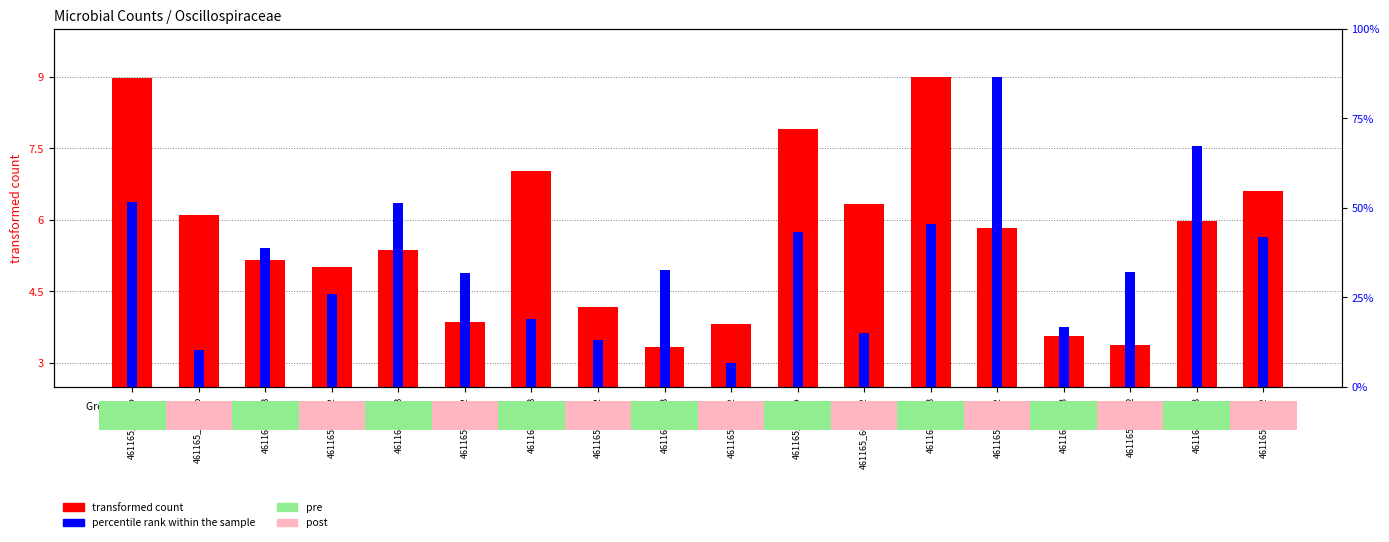

The value of percentile rank within the sample at 461165_603B is 6.4. True or false?

True